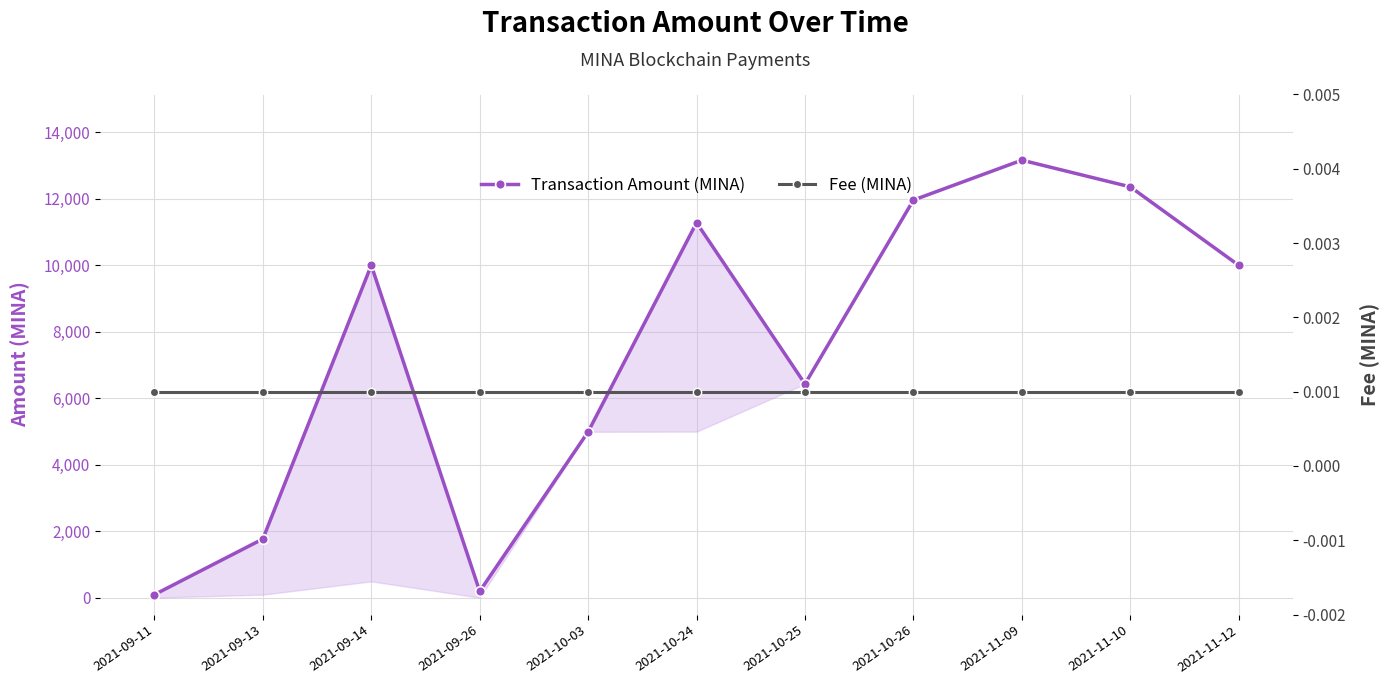

Reading left to right, extract all data points from this chart.

Transaction Amount (MINA): 2021-09-11=98.9	2021-09-13=1772.6	2021-09-14=10000.0	2021-09-26=198.8	2021-10-03=4994.0	2021-10-24=11280.8	2021-10-25=6431.8	2021-10-26=11959.4	2021-11-09=13159.0	2021-11-10=12356.6	2021-11-12=9997.9
Fee (MINA): 2021-09-11=0.0	2021-09-13=0.0	2021-09-14=0.0	2021-09-26=0.0	2021-10-03=0.0	2021-10-24=0.0	2021-10-25=0.0	2021-10-26=0.0	2021-11-09=0.0	2021-11-10=0.0	2021-11-12=0.0